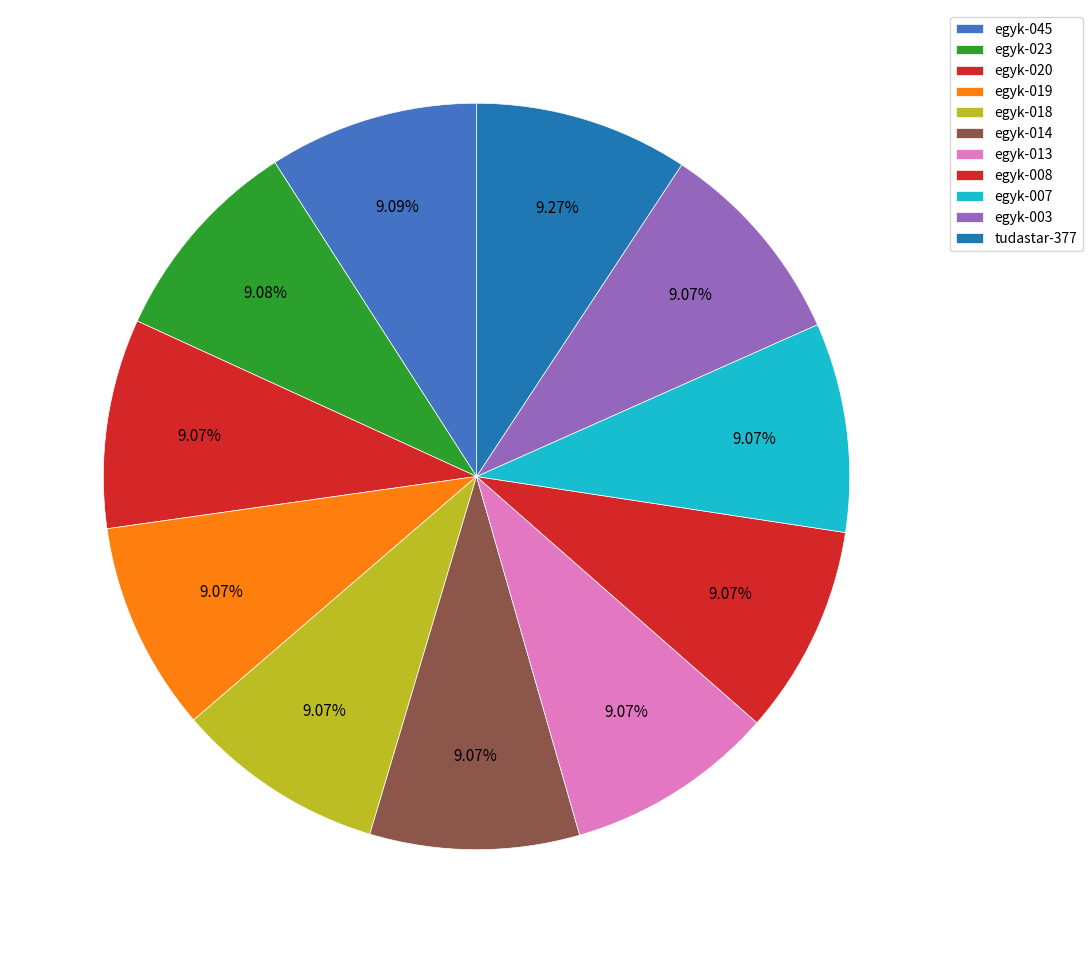

To the nearest percent, what percentage of the pie is egyk-023?

9%